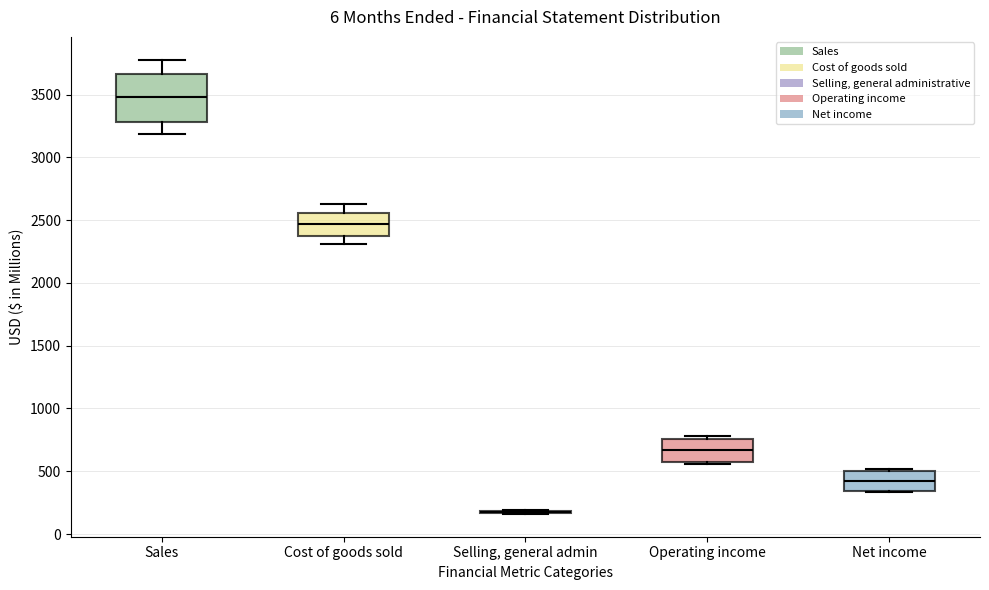

Where does the median line of the box for Operating income sit on the y-axis? The values are not printed on the chart, so give them approximately, as read against the axis.

650